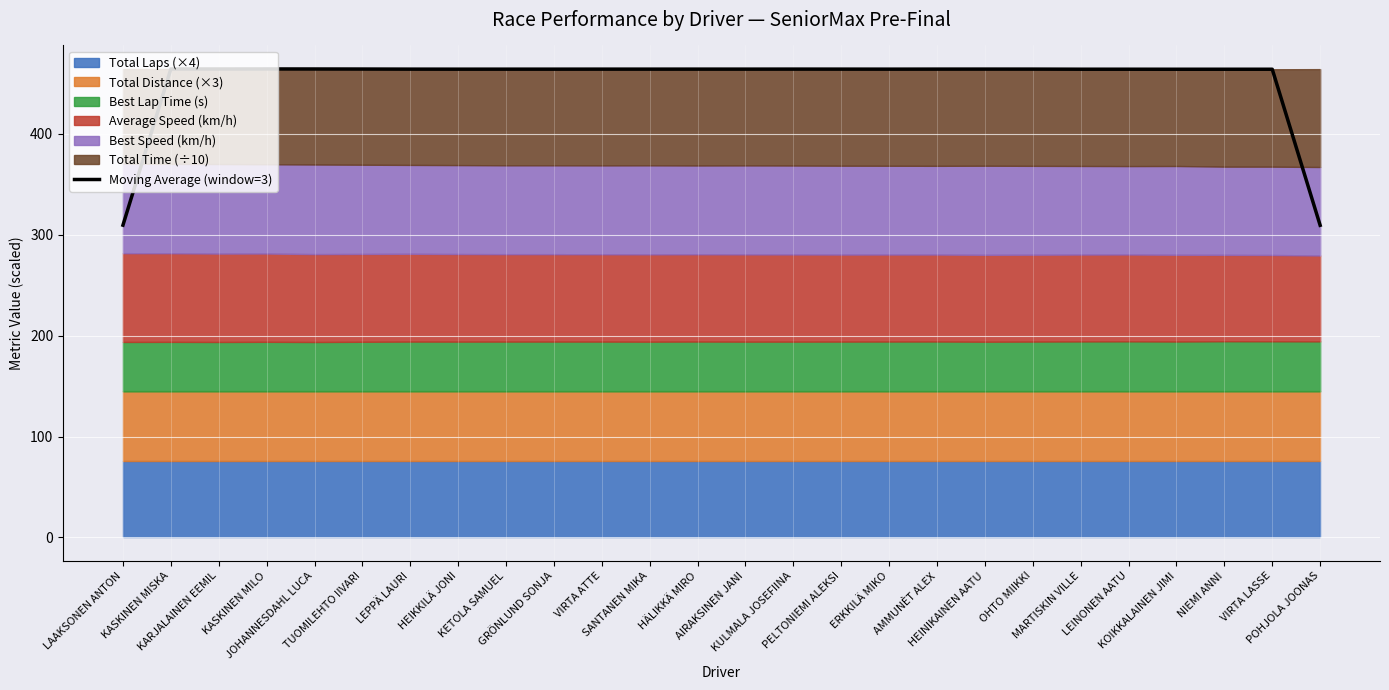

Is it true that the value at AMMUNÈT ALEX is 463.8?

True